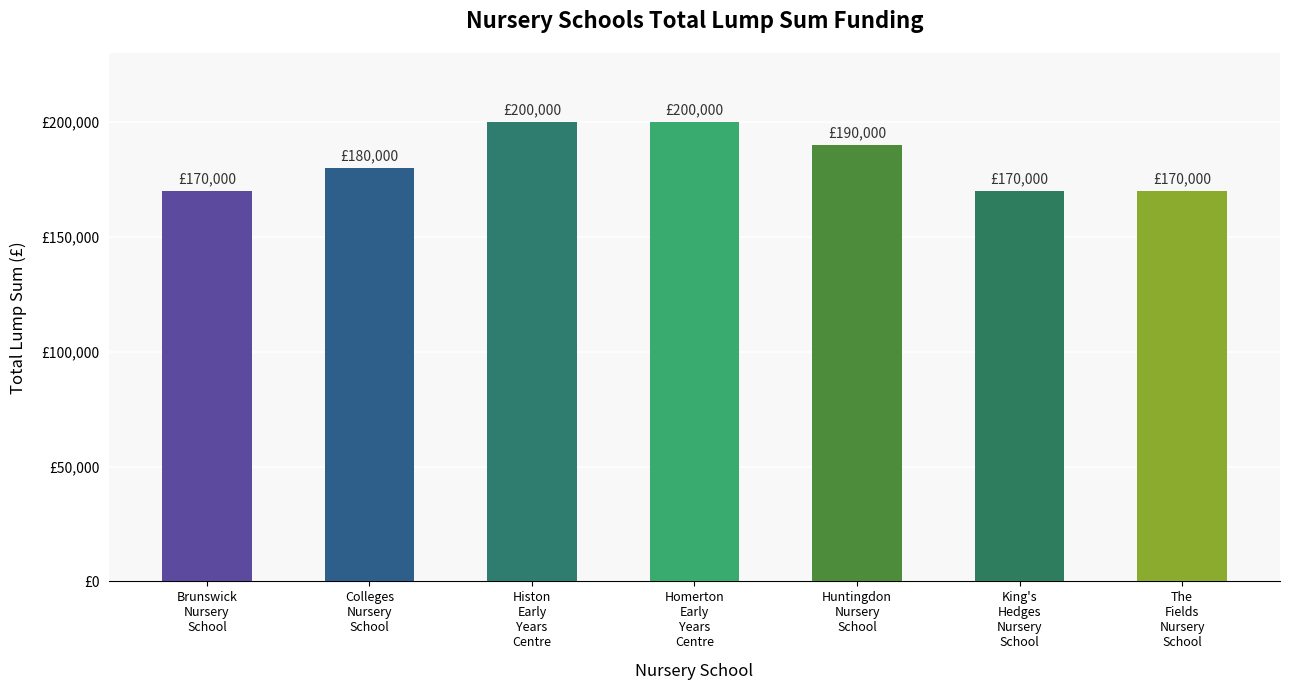

Are the bars horizontal?

No